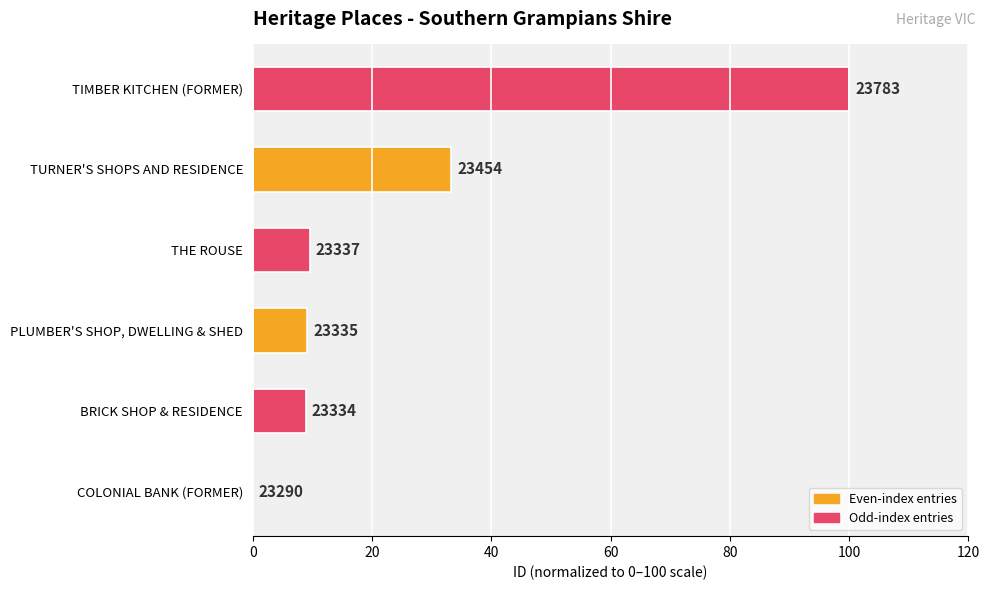

How many data points does each series have?

6